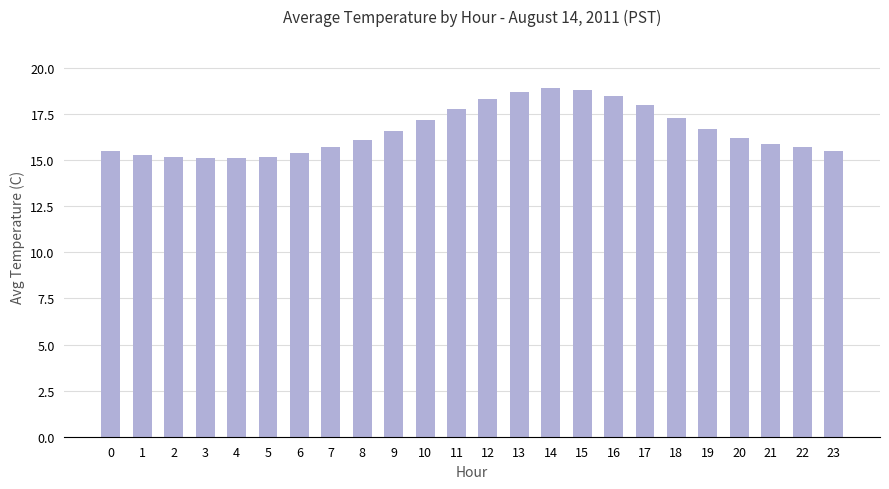

What is the difference between the maximum and minimum values?

3.8